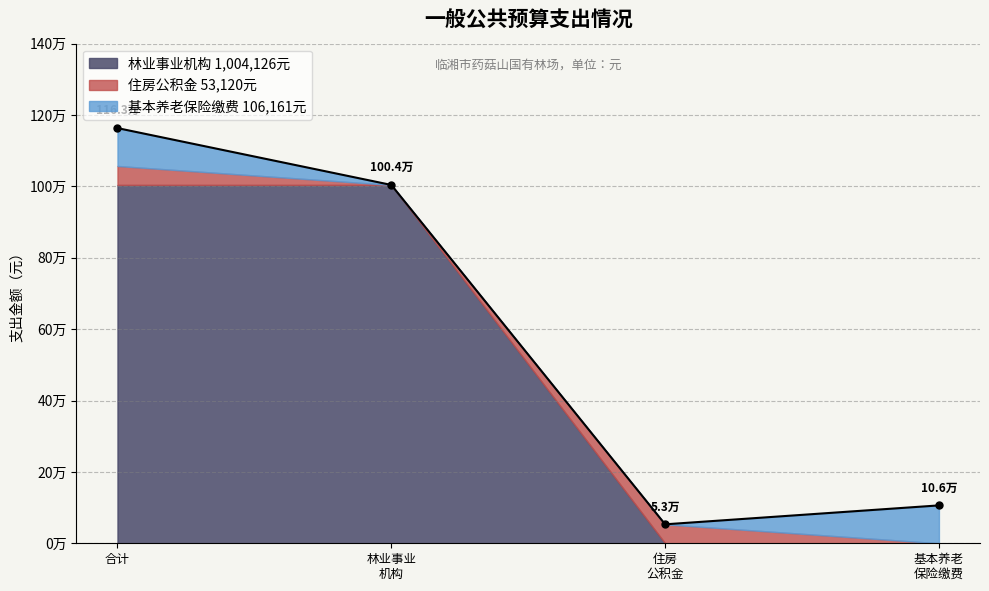

Is the value of 合计（总计） at 基本养老 保险缴费 greater than the value of 工资福利支出 at 住房 公积金?

Yes